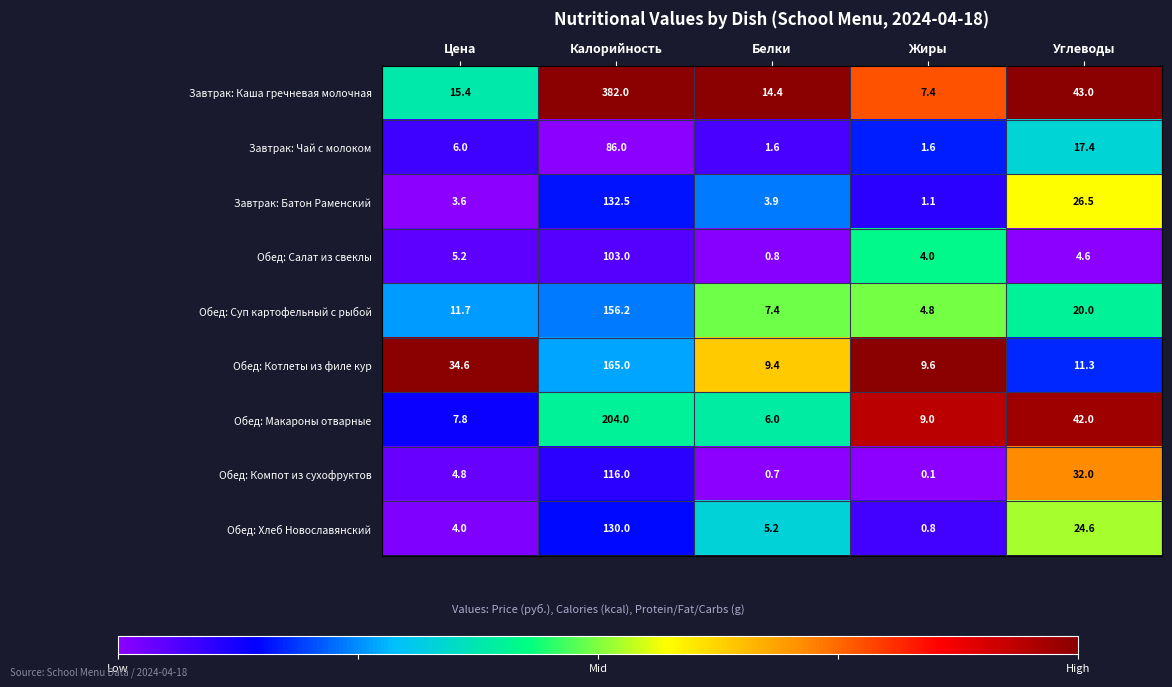

Rank the series by their maximum value, from lowest to highest.

Завтрак: Чай с молоком, Обед: Салат из свеклы, Обед: Компот из сухофруктов, Обед: Хлеб Новославянский, Завтрак: Батон Раменский, Обед: Суп картофельный с рыбой, Обед: Котлеты из филе кур, Обед: Макароны отварные, Завтрак: Каша гречневая молочная